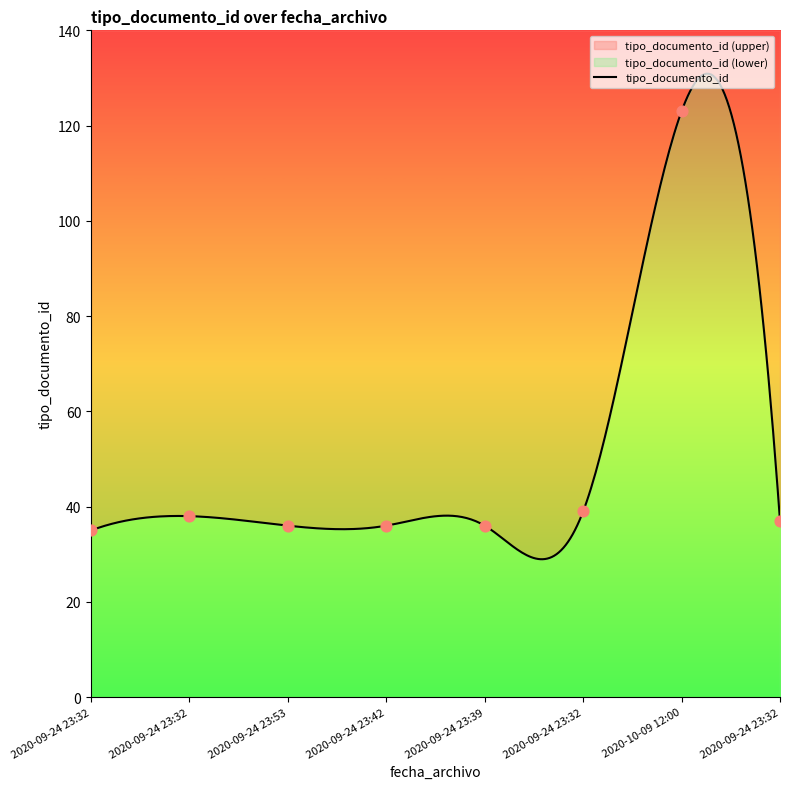

What is the ratio of the value at 2020-09-24 23:32 to the value at 2020-09-24 23:42?

1.1